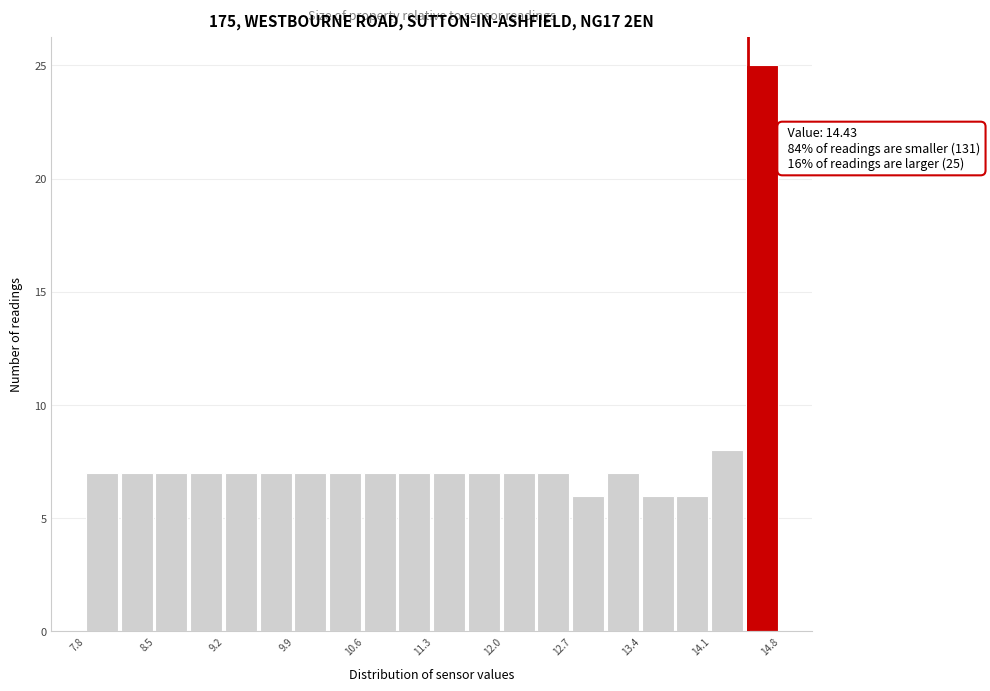

Around what value on the x-axis is the tallest bar? Give the approximate position of its centre, as read against the axis.

14.6